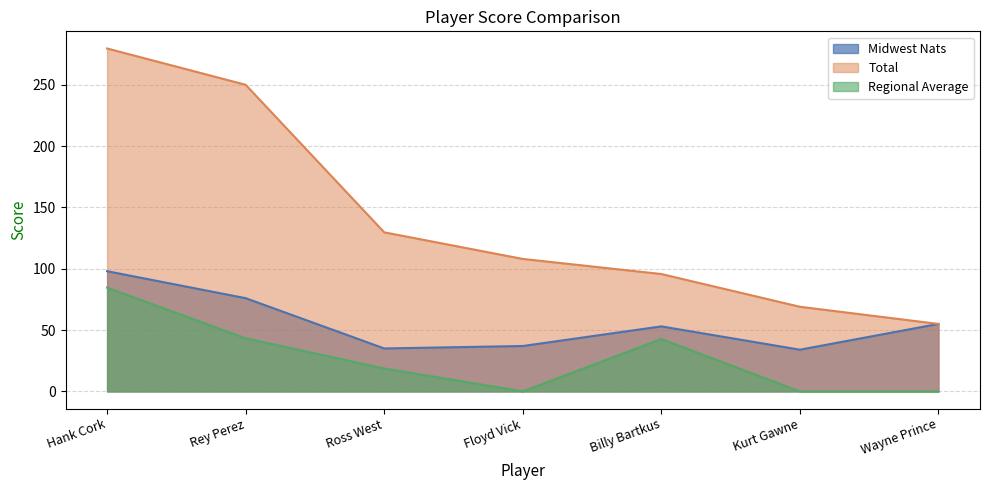

List the labels in order of Regional Average value, smallest first.

Floyd Vick, Kurt Gawne, Wayne Prince, Ross West, Billy Bartkus, Rey Perez, Hank Cork